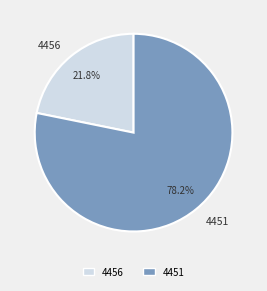

Rank the categories by value from highest to lowest.

4451, 4456